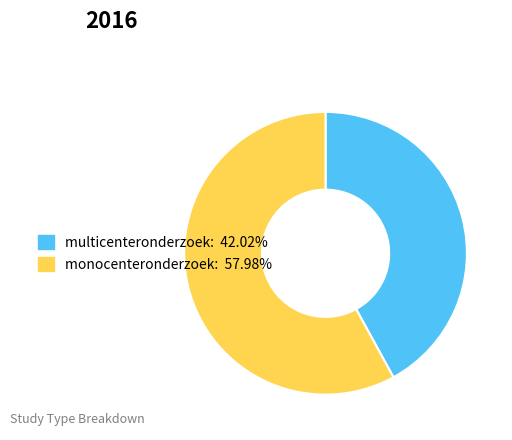

Which category has the smallest portion of the pie?

multicenteronderzoek